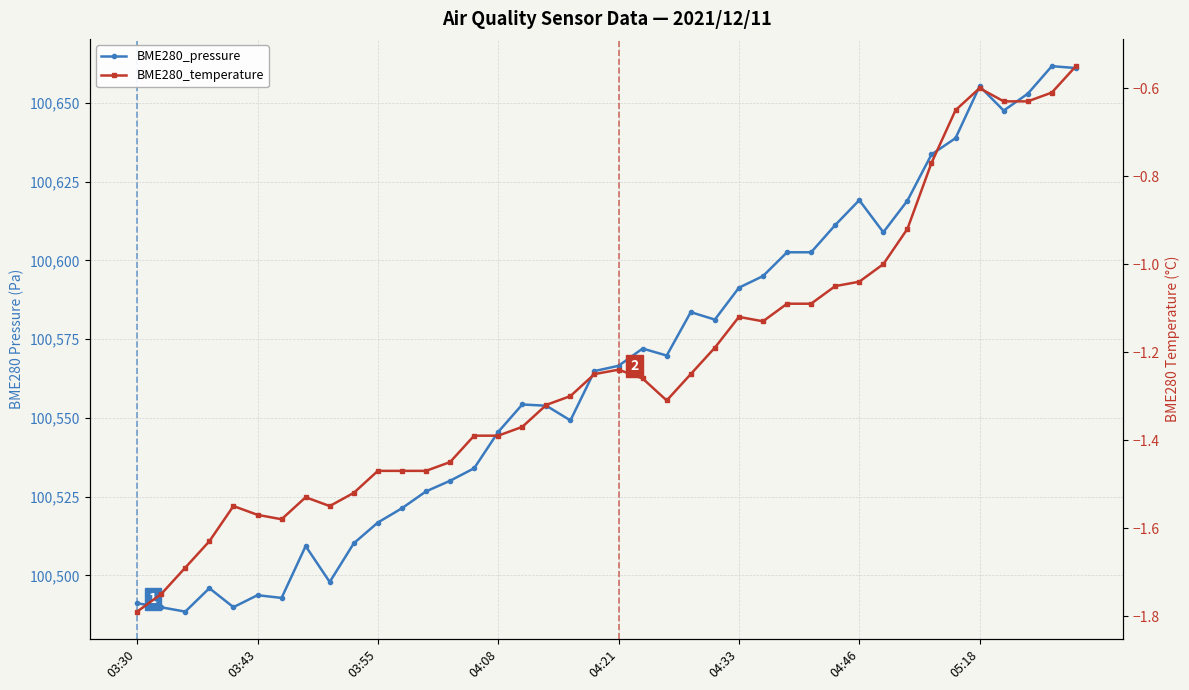

How many lines are shown in the chart?

2